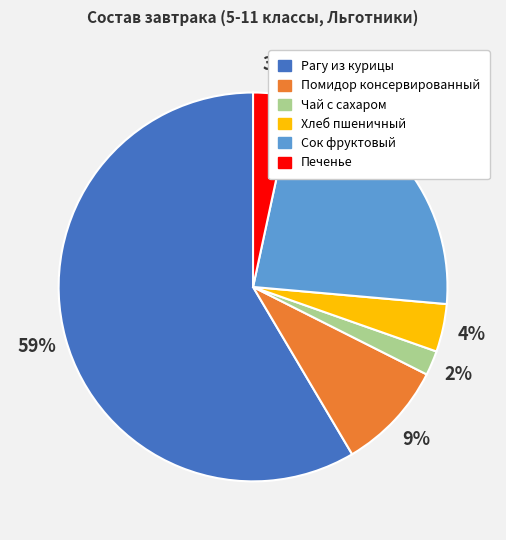

Rank the categories by value from lowest to highest.

Чай с сахаром, Печенье, Хлеб пшеничный, Помидор консервированный, Сок фруктовый, Рагу из курицы